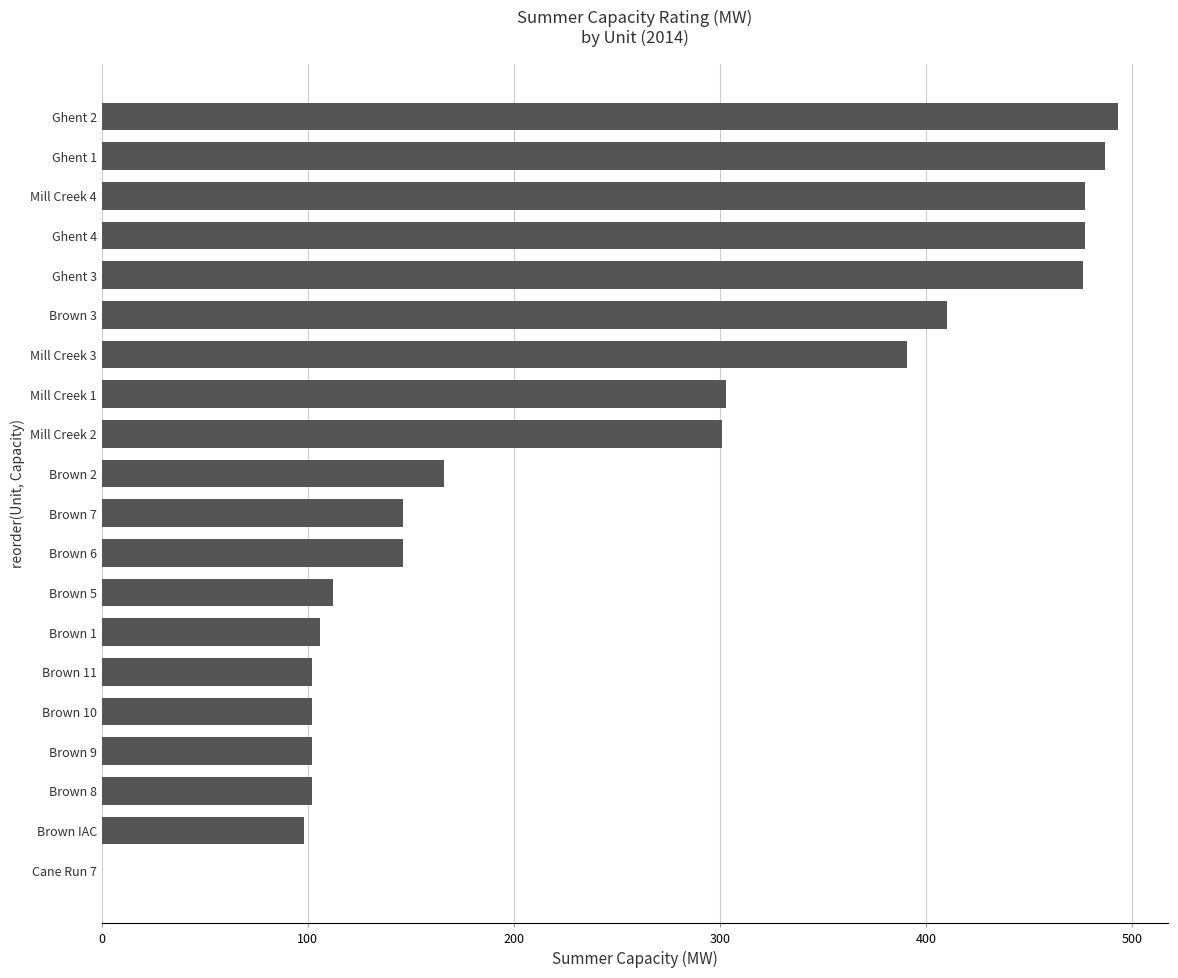

What is the sum of all values?

4997